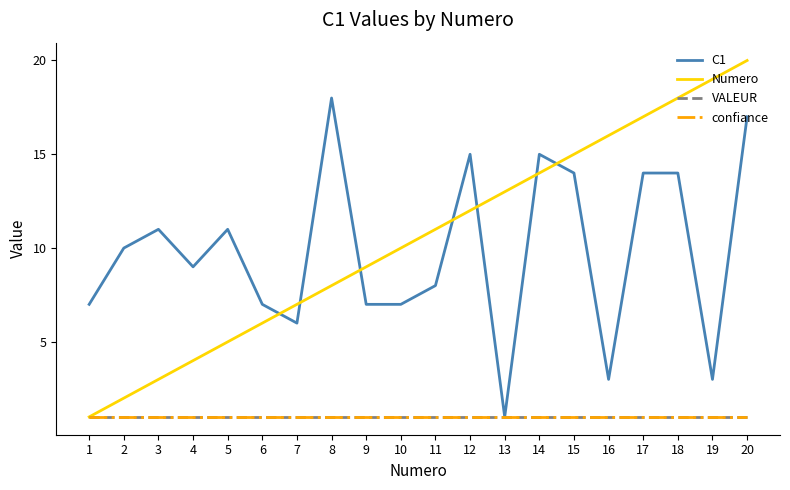

Does the chart display data point markers on the line(s)?

No